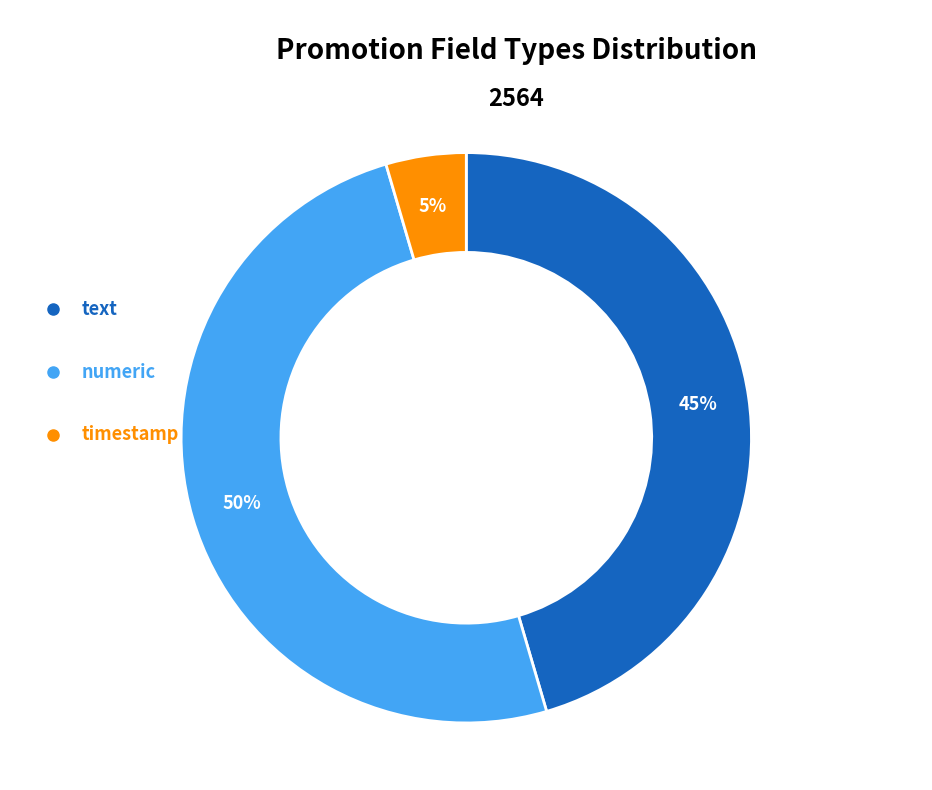

To the nearest percent, what is the average slice percentage?

33%